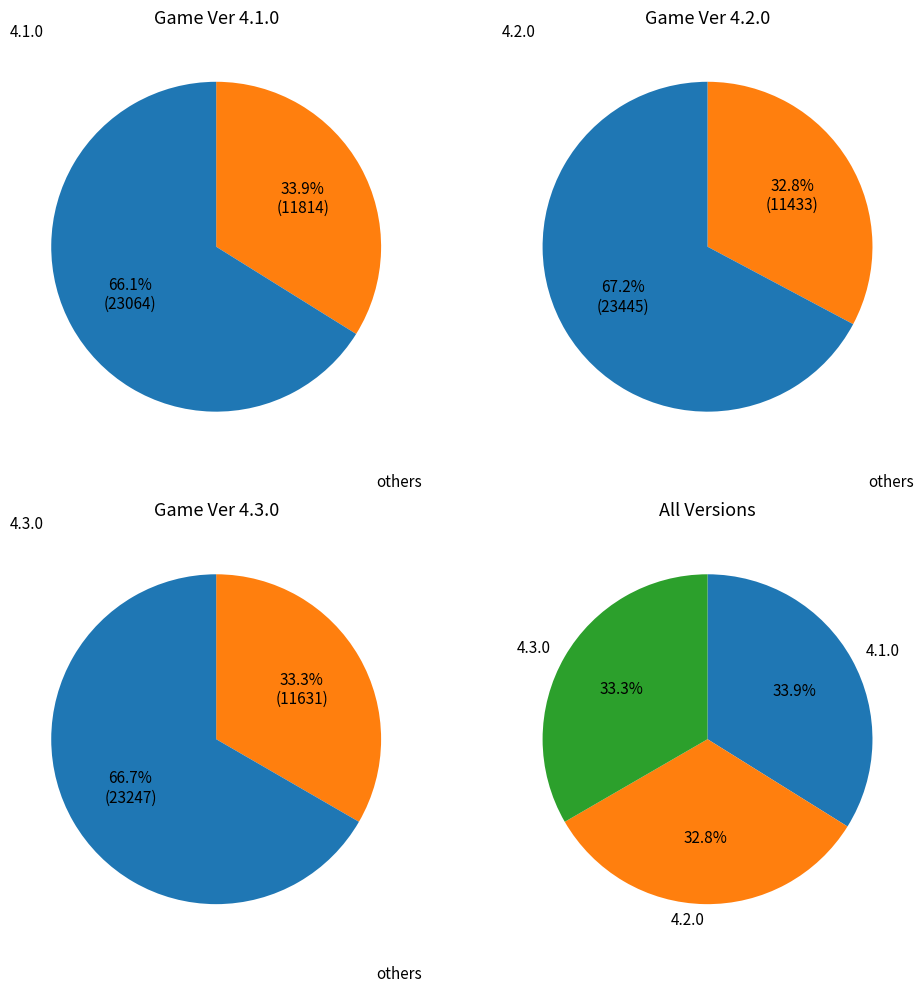

Count the number of slices in the pie.

3